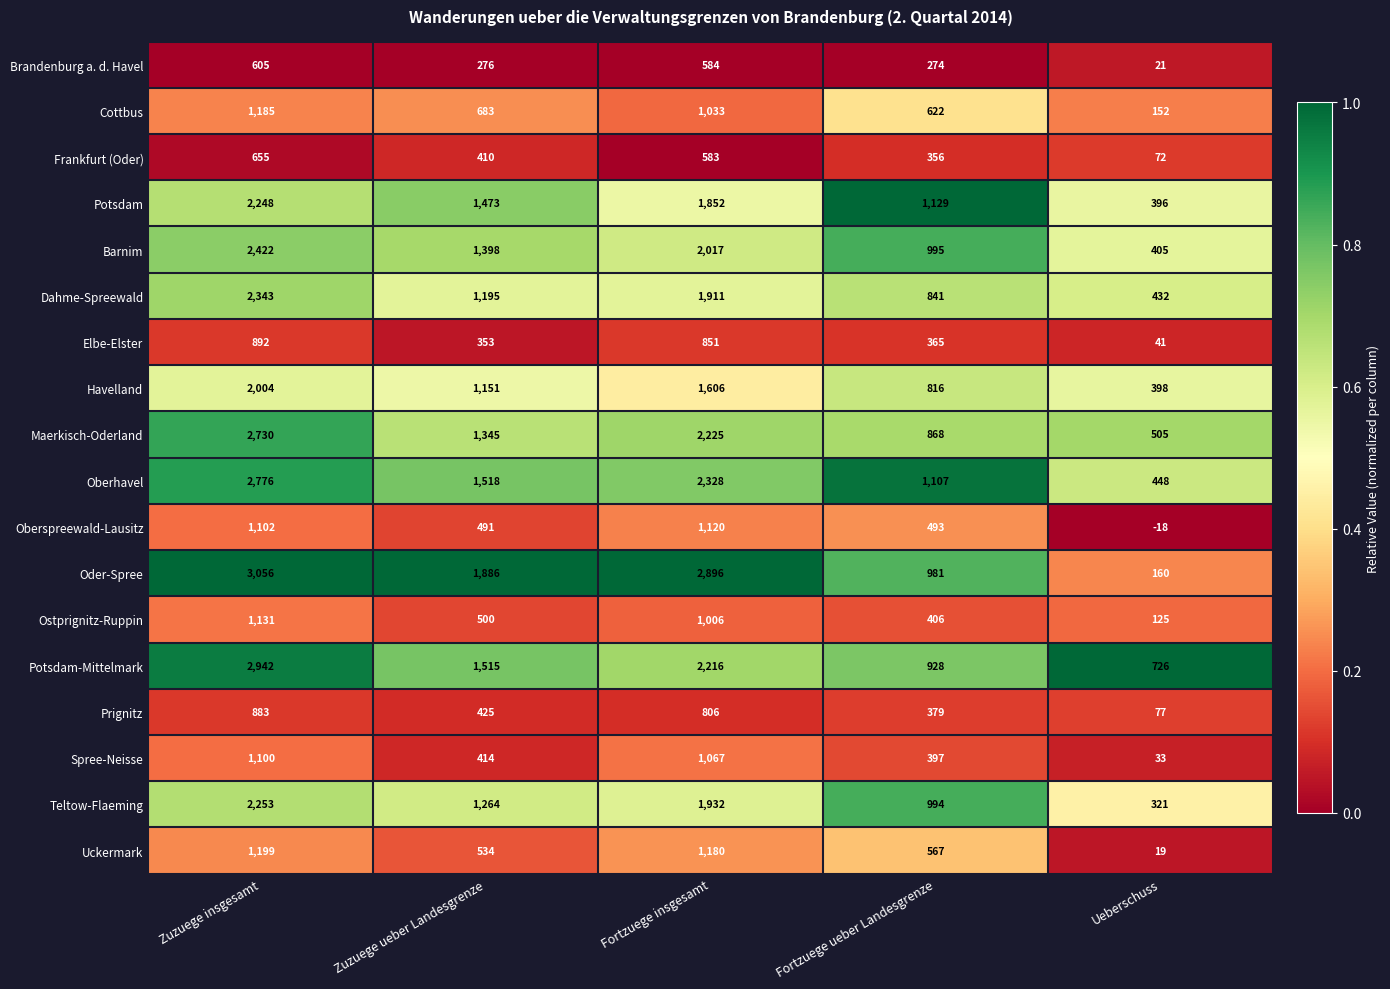

What is the total value across all series at Ueberschuss?

4313